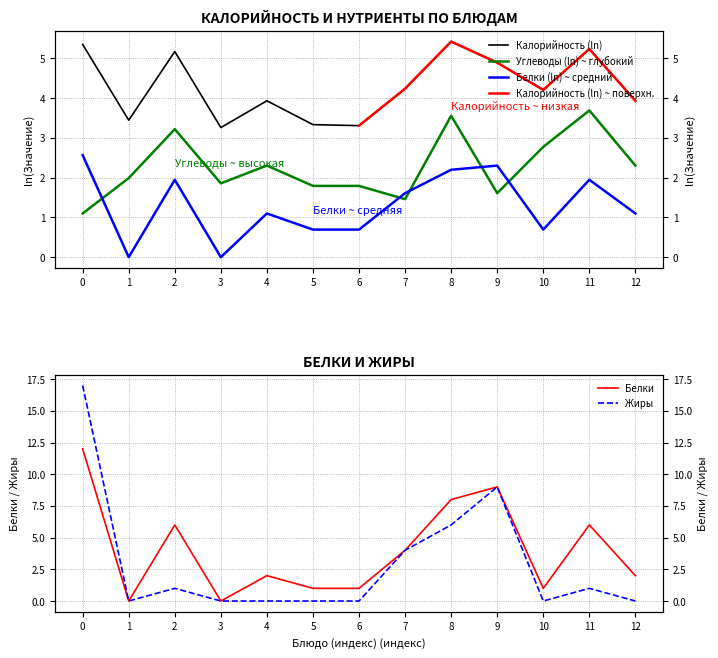

Reading left to right, extract all data points from this chart.

Белки: 12	0	6	0	2	1	1	4	8	9	1	6	2
Жиры: 17	0	1	0	0	0	0	4	6	9	0	1	0